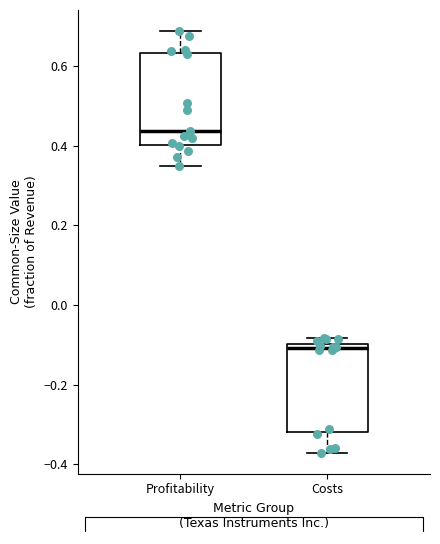

Reading left to right, read every box against the y-axis: the position of its median line, the range the box covers, and the ends of its whiskers. The values are not printed on the chart, so give them approximately, as read against the axis.

Profitability: median 0.44, box 0.40 to 0.64, whiskers 0.34 to 0.68
Costs: median -0.10 (just below the box's upper edge), box -0.32 to -0.10, whiskers -0.38 to -0.08